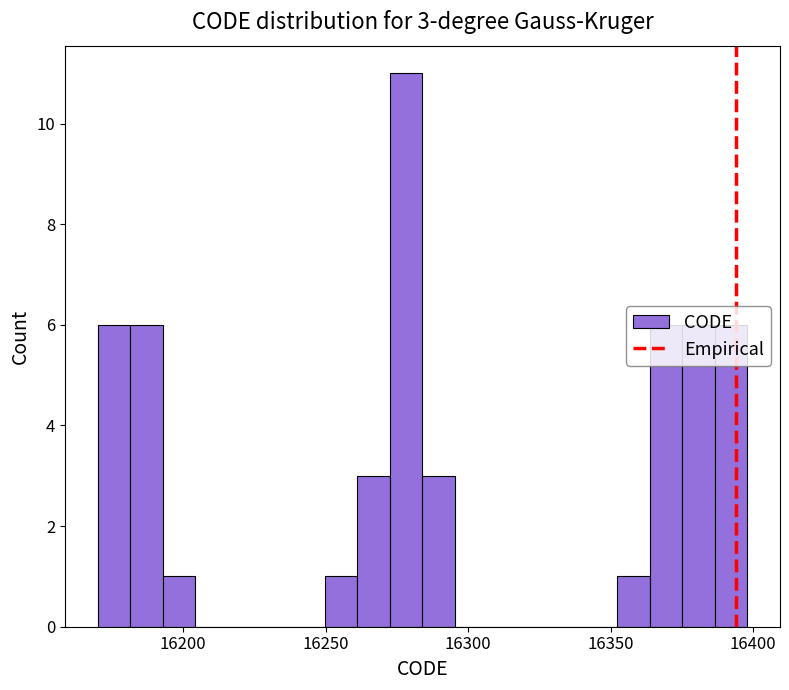

Around what value on the x-axis is the tallest bar? Give the approximate position of its centre, as read against the axis.

16280